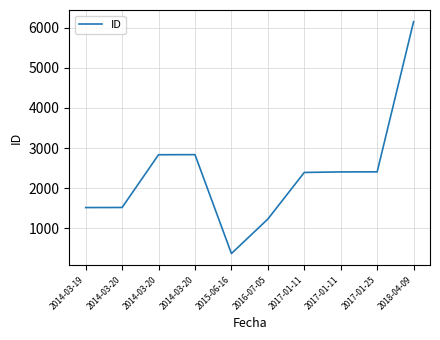

How many lines are shown in the chart?

1